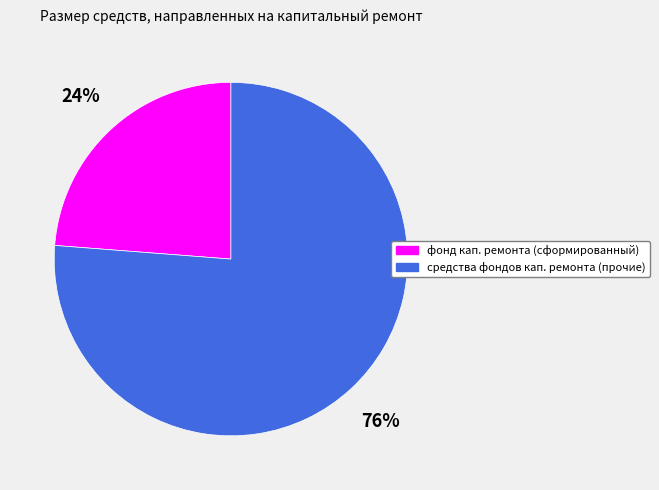

To the nearest percent, what is the difference between the largest and smallest slice percentages?

52%